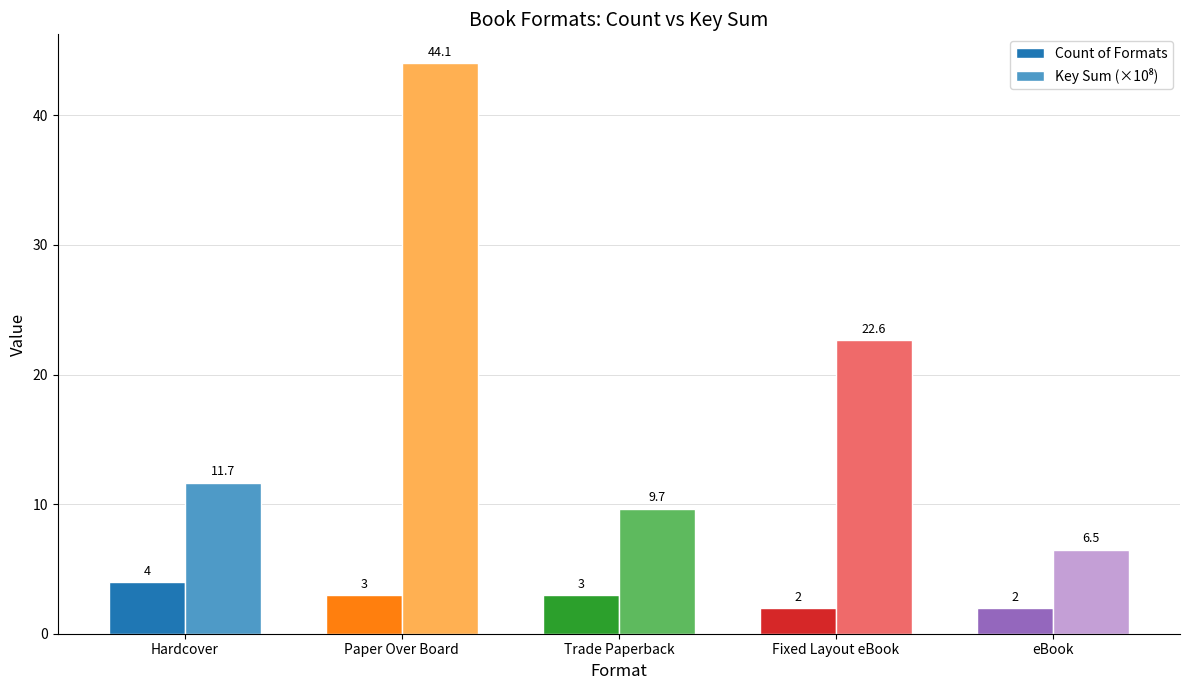

The value of Count of Formats at Paper Over Board is 3.0. True or false?

True